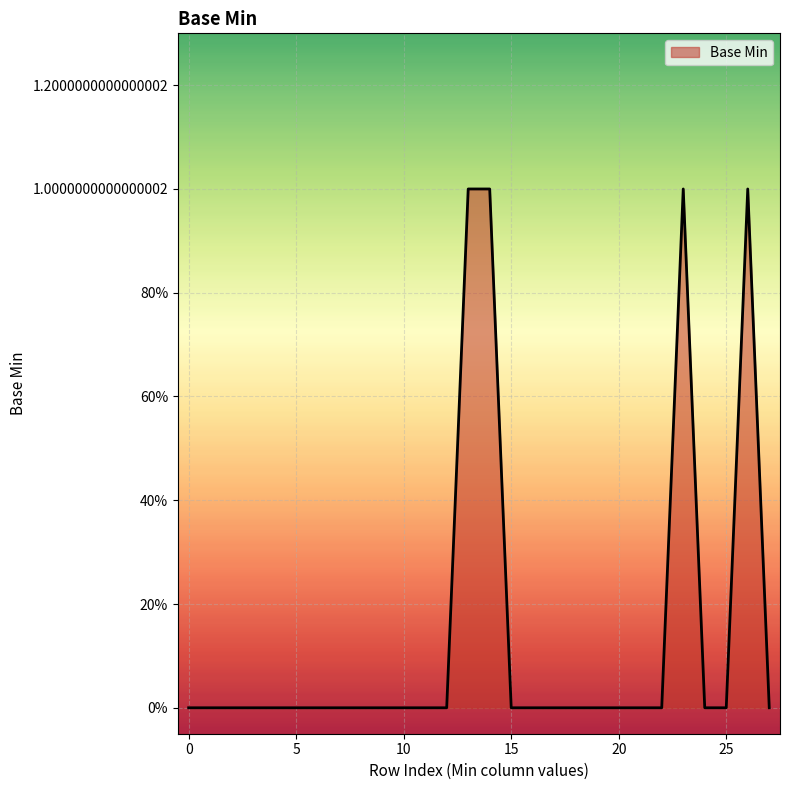

Does the chart display data point markers on the line(s)?

No